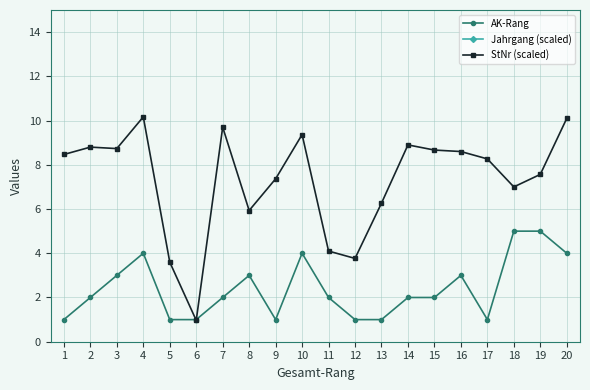

After their last crossing, which series has the higher values: StNr (scaled) or AK-Rang?

StNr (scaled)